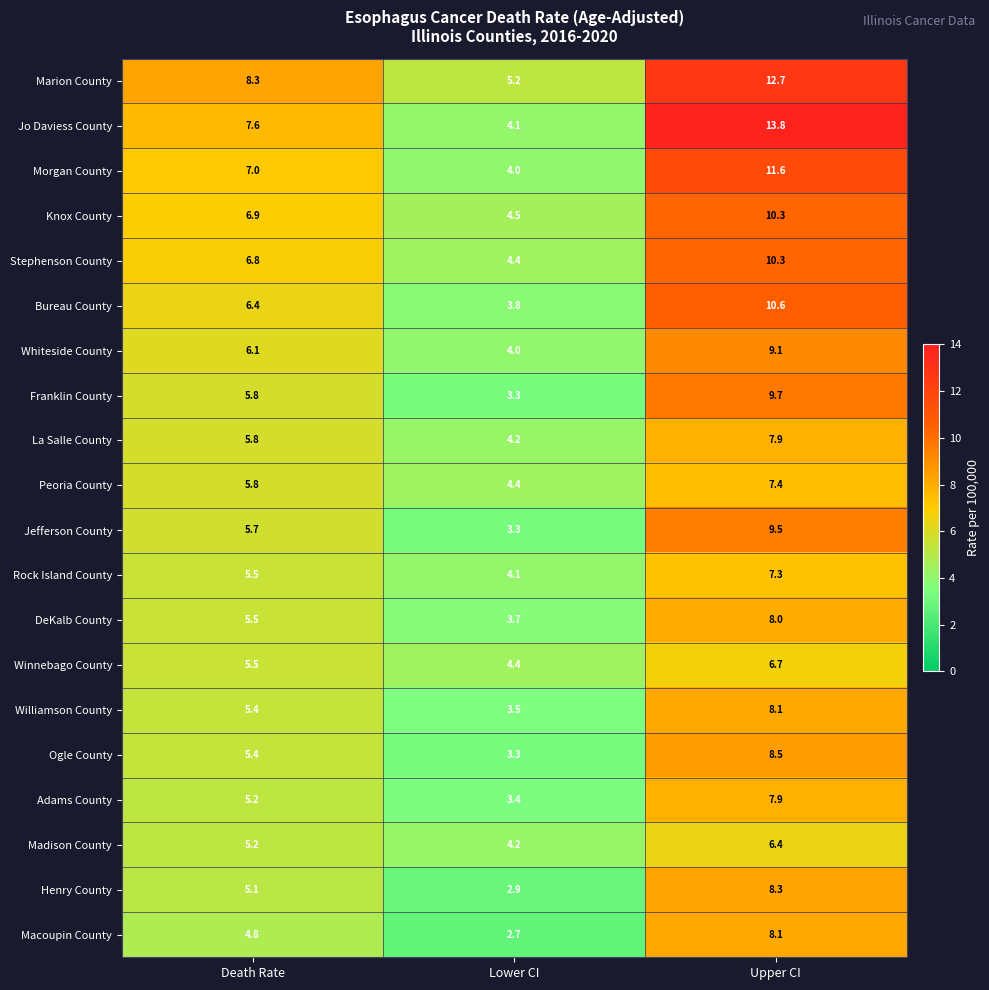

At which label does Rock Island County reach its minimum?

Lower CI